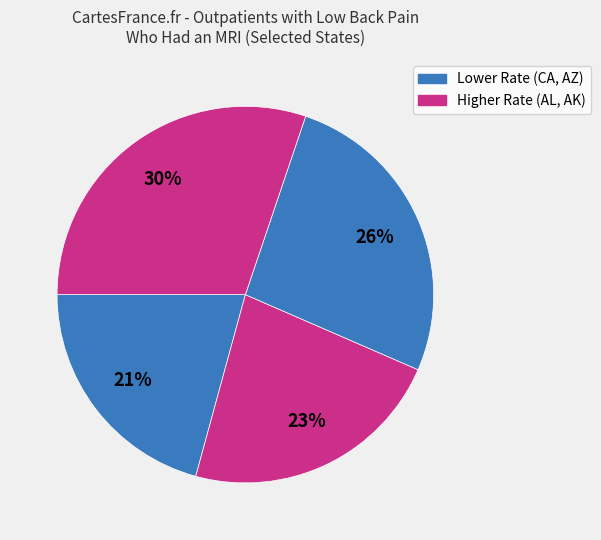

Count the number of slices in the pie.

4